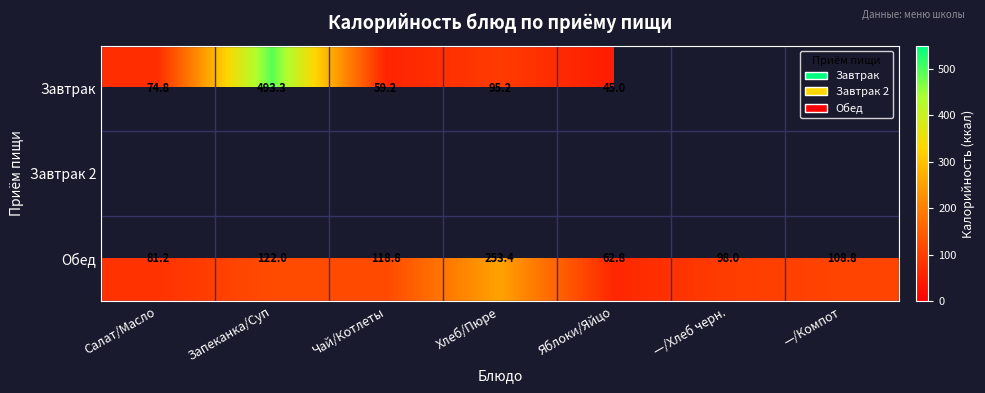

The value of Обед at Салат/Масло is 81.2. True or false?

True